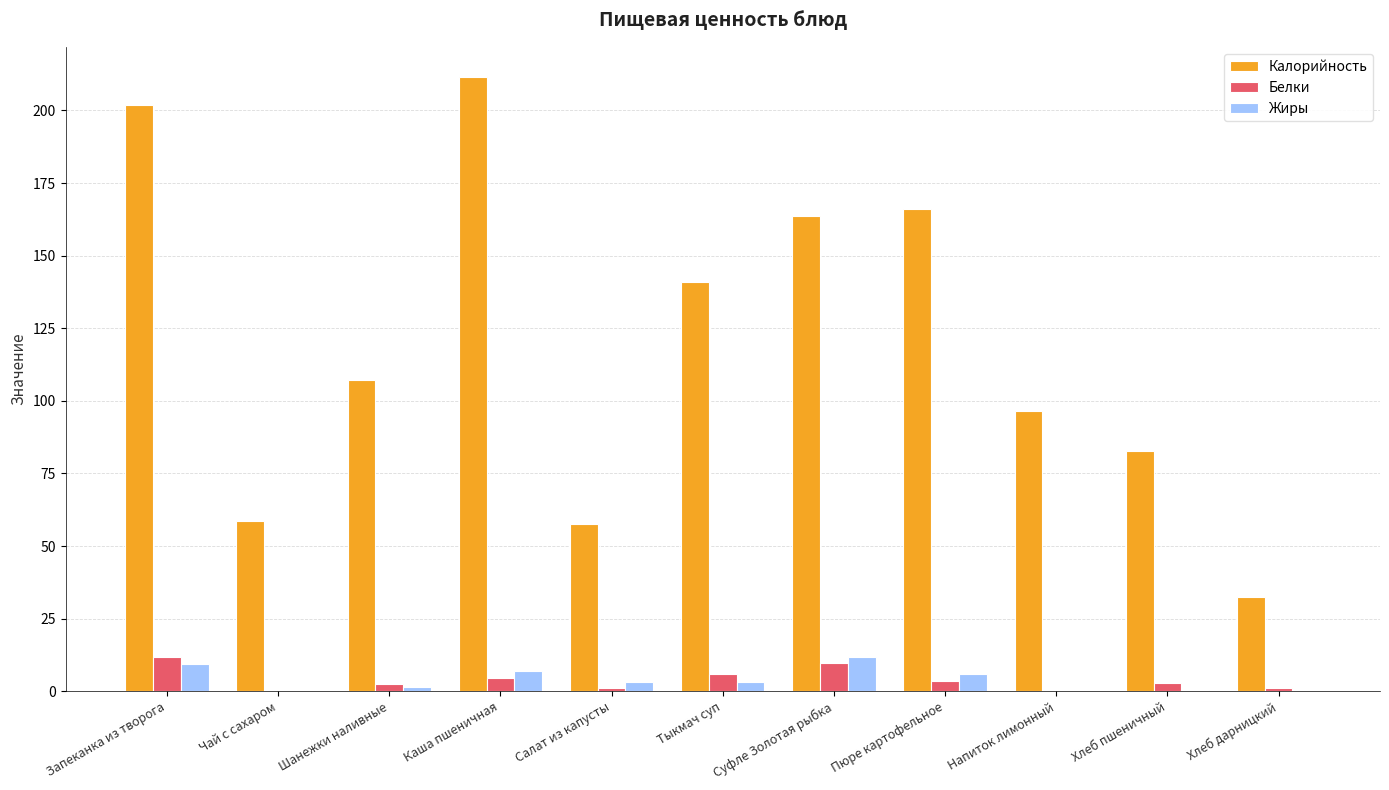

Are the bars horizontal?

No